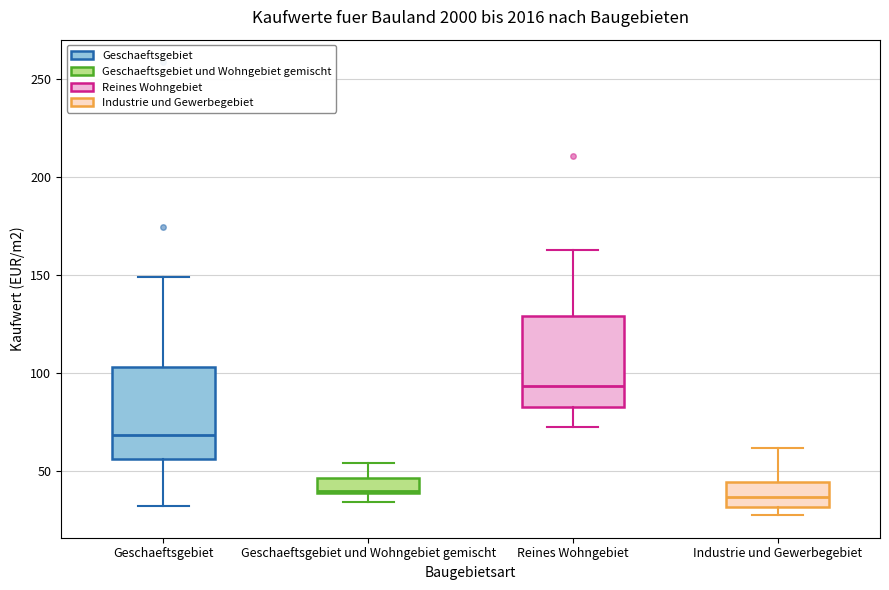

Reading left to right, transcribe this box plot: for each box, give where its median line is, the range the box spans, and where its two whiskers end, as read against the y-axis. The values are not printed on the chart, so give them approximately, as read against the axis.

Geschaeftsgebiet: median 70, box 55 to 105, whiskers 30 to 150
Geschaeftsgebiet und Wohngebiet gemischt: median 40, box 40 to 45, whiskers 35 to 55
Reines Wohngebiet: median 95, box 80 to 130, whiskers 70 to 160
Industrie und Gewerbegebiet: median 35, box 30 to 45, whiskers 25 to 60